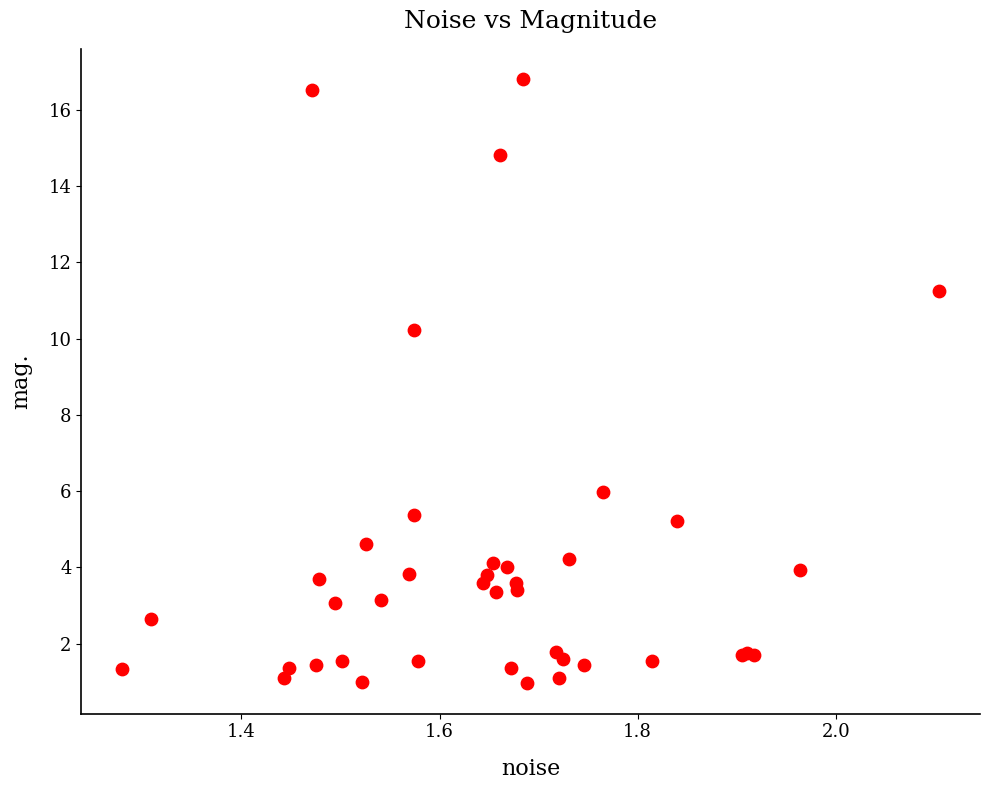

What Y value in the scatter plot is closest to 8?

6.0